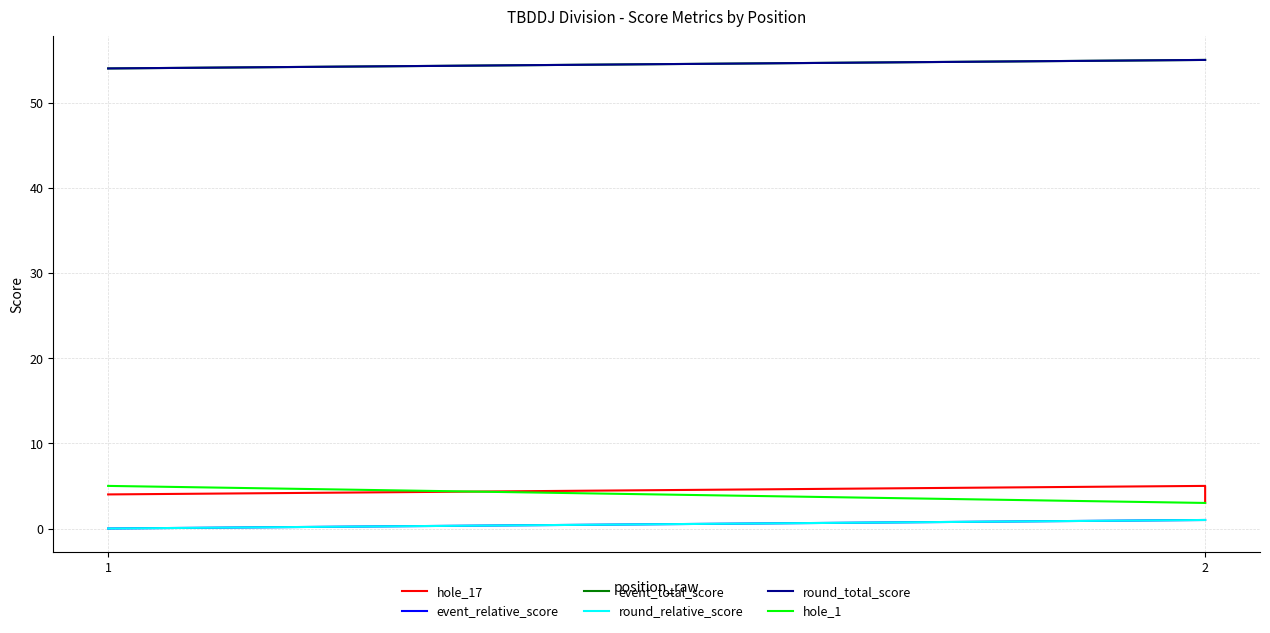

Which label corresponds to the largest value in the chart?

2